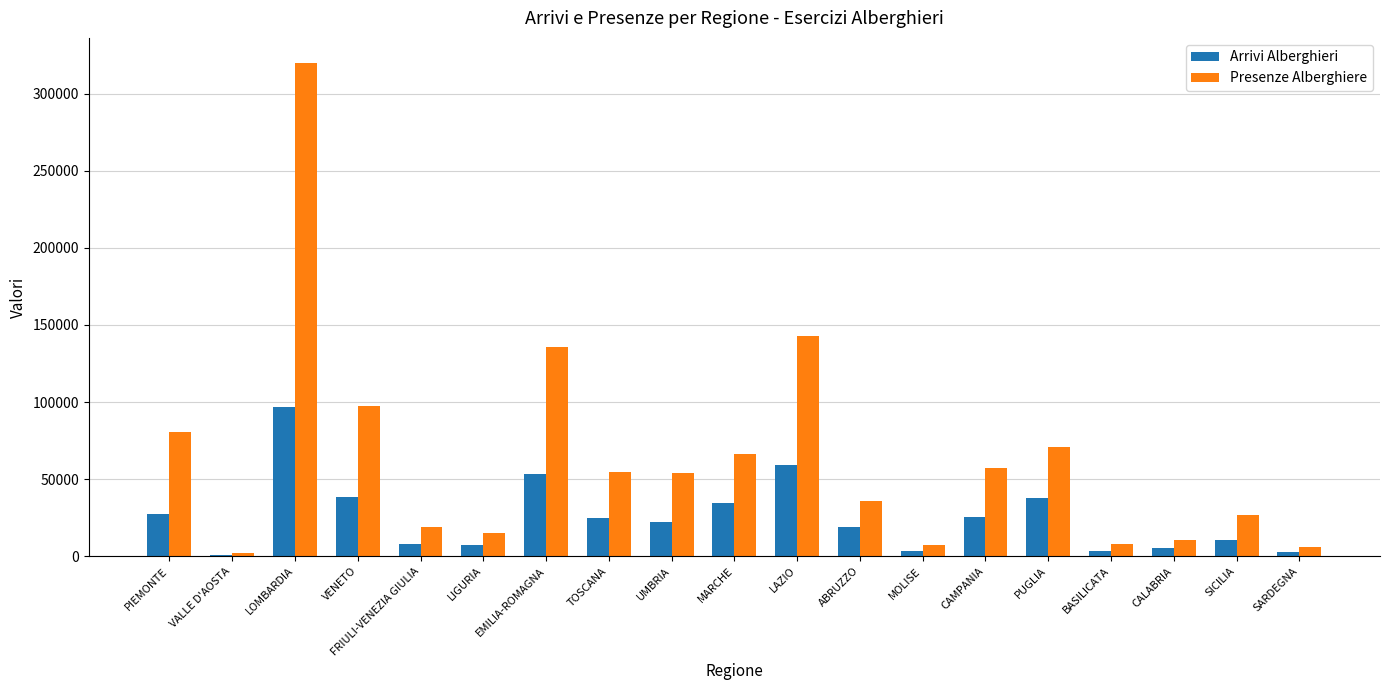

Between LIGURIA and CAMPANIA, which series saw the biggest shift?

Presenze Alberghiere